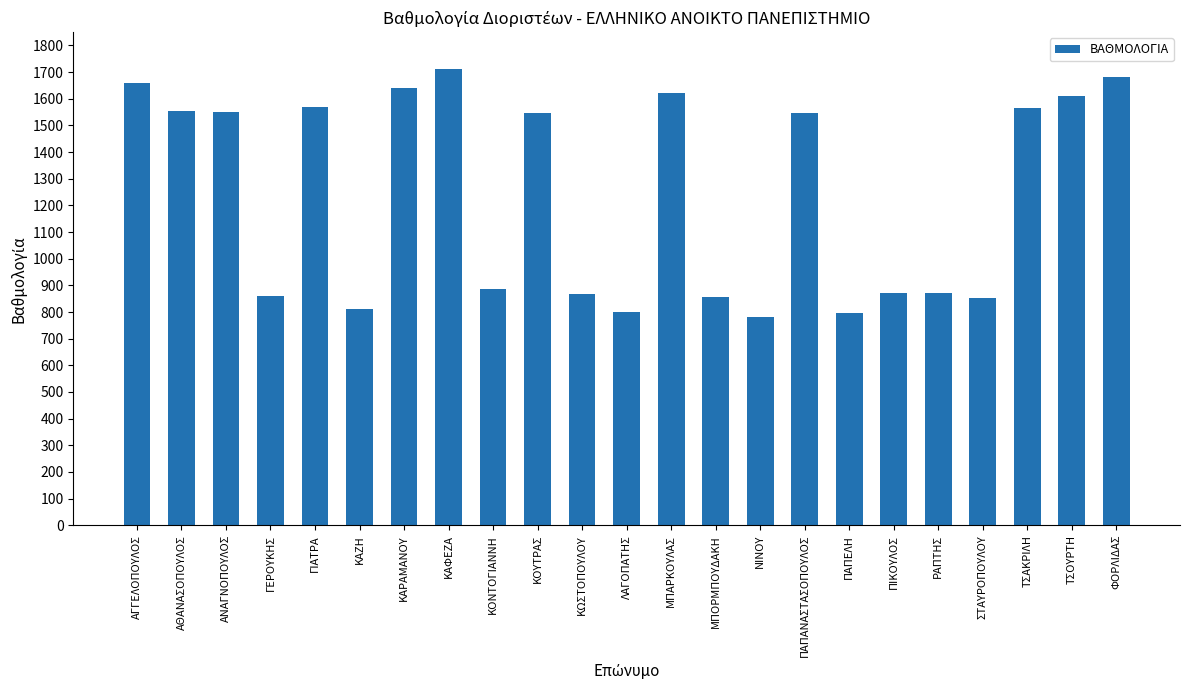

What is the label of the 14th bar from the right?

ΚΟΥΤΡΑΣ